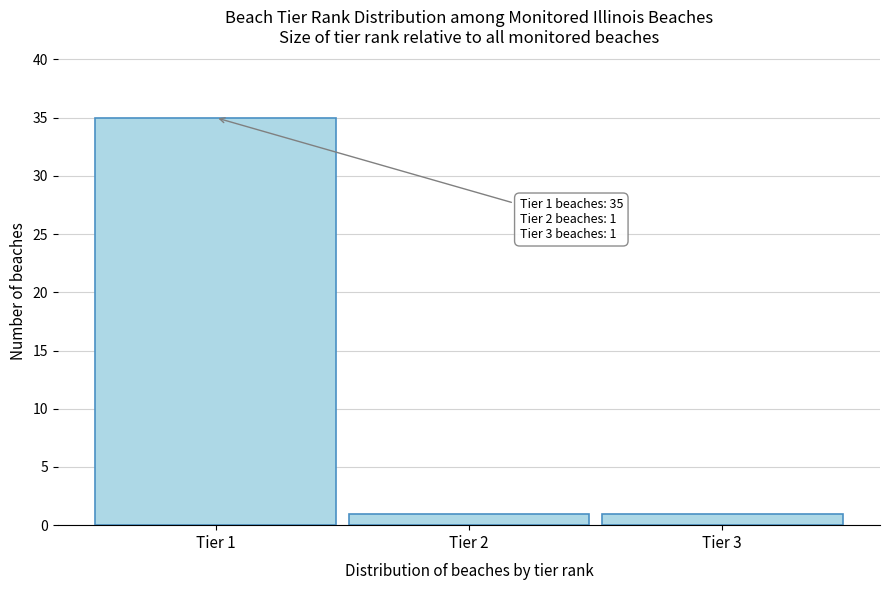

Reading right to left, what are all the values shown in this chart?

Tier 3=1	Tier 2=1	Tier 1=35